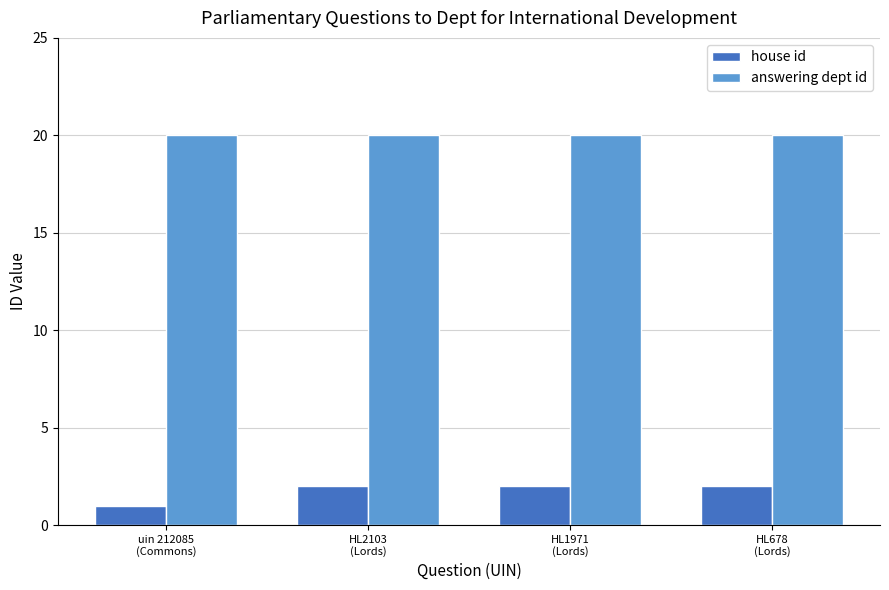

The house id series shows 3 at HL678
(Lords). True or false?

False